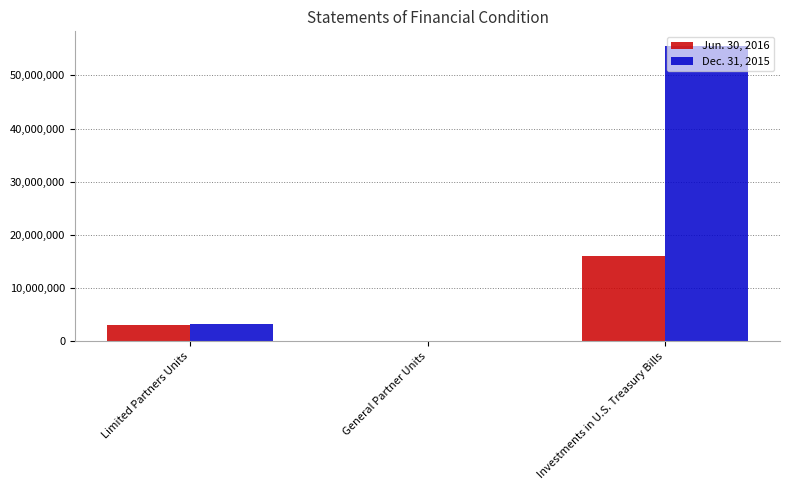

Is the value of Jun. 30, 2016 at Investments in U.S. Treasury Bills greater than the value of Dec. 31, 2015 at Investments in U.S. Treasury Bills?

No